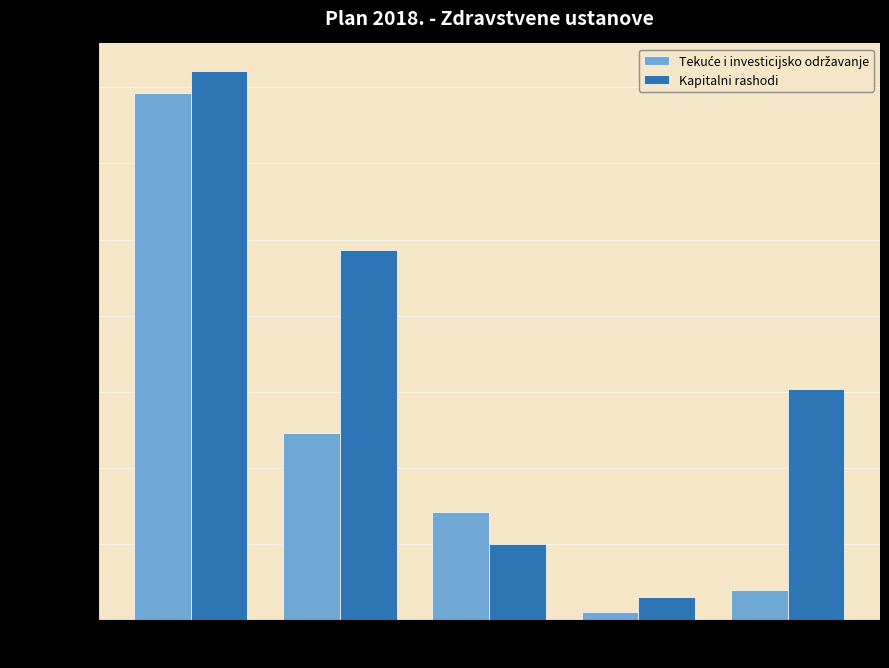

Which series has the largest range (max minus min)?

Kapitalni rashodi